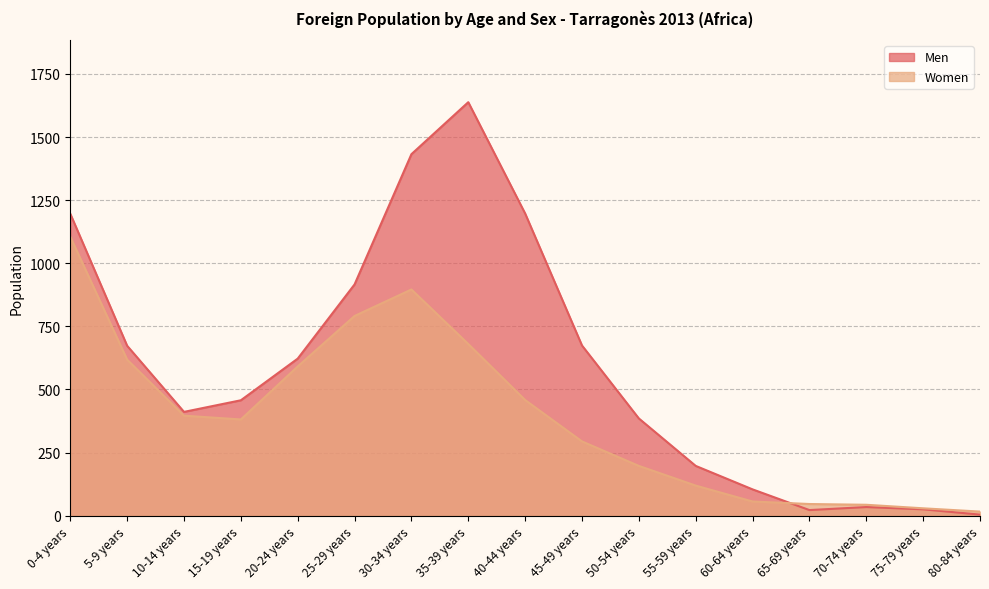

Which series ends up on top after the final intersection of Women and Men?

Women